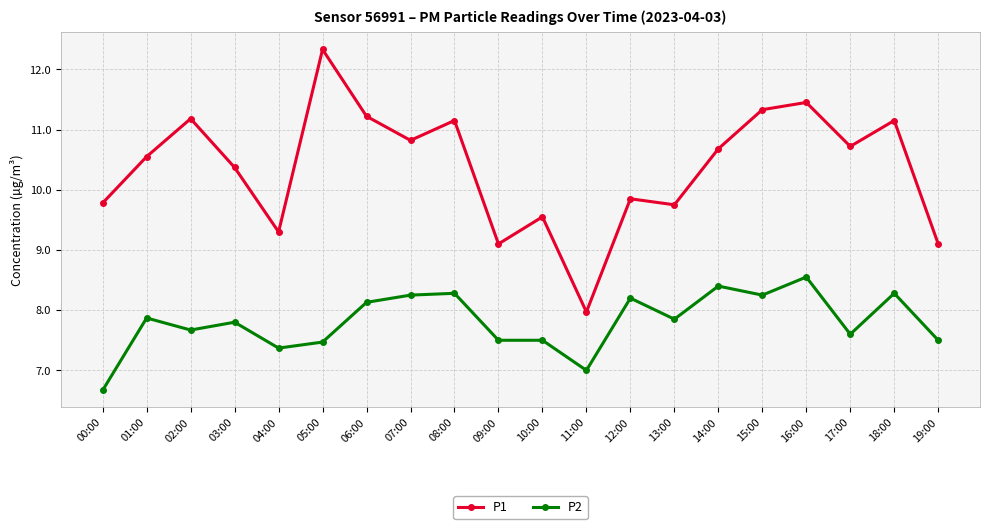

How many categories are shown in the chart?

20